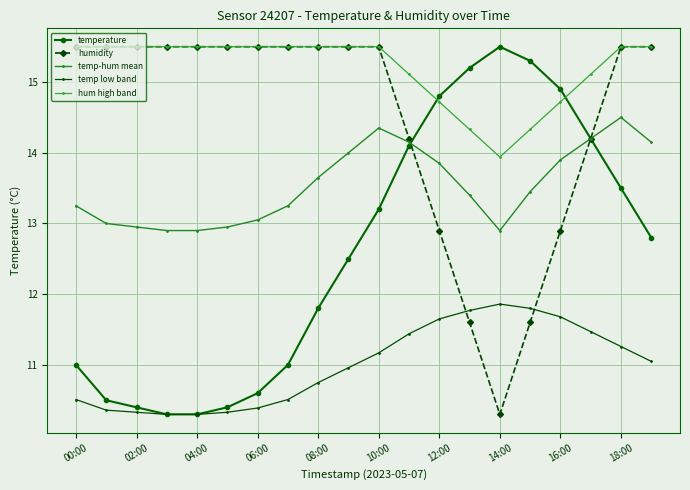

Rank the series by their average value, from lowest to highest.

temp low band, temperature, temp-hum mean, humidity, hum high band